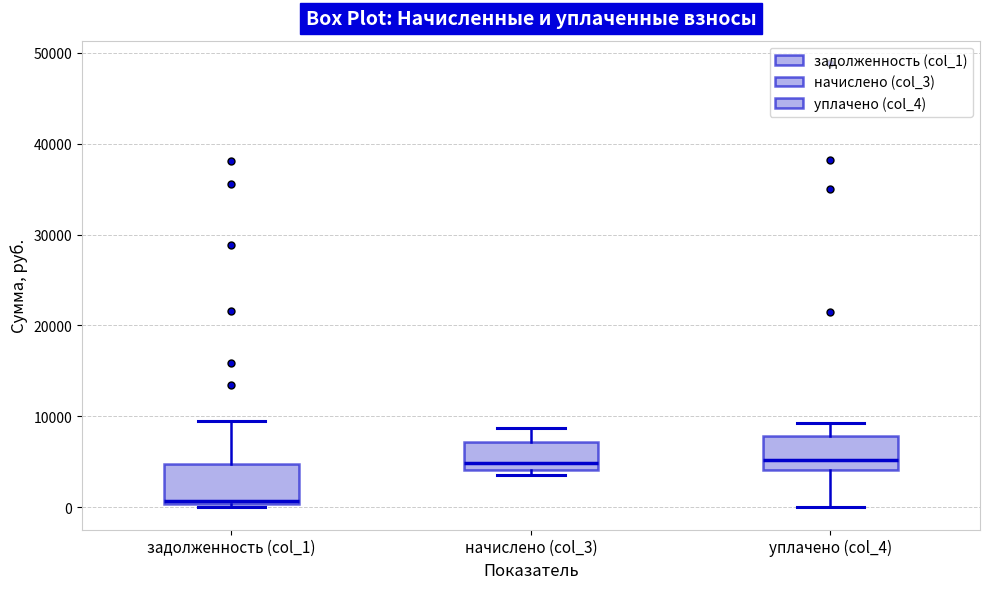

Where does the median line of the box for уплачено (col_4) sit on the y-axis? The values are not printed on the chart, so give them approximately, as read against the axis.

5000